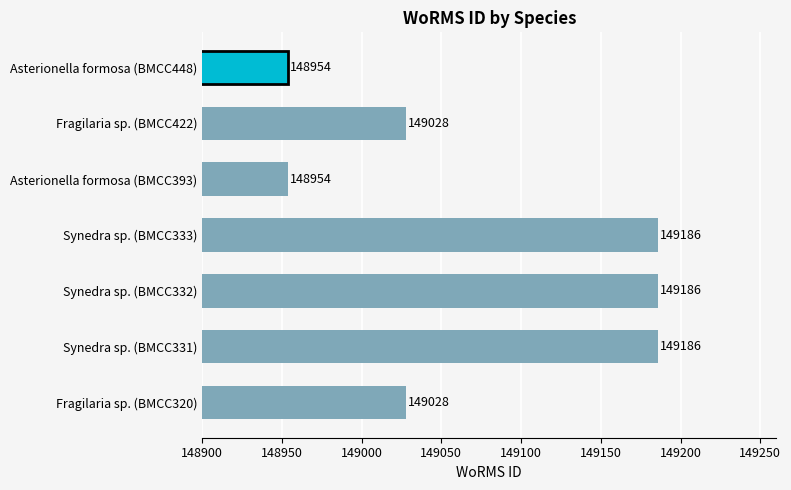

The value at Synedra sp. (BMCC332) is 149186. True or false?

True